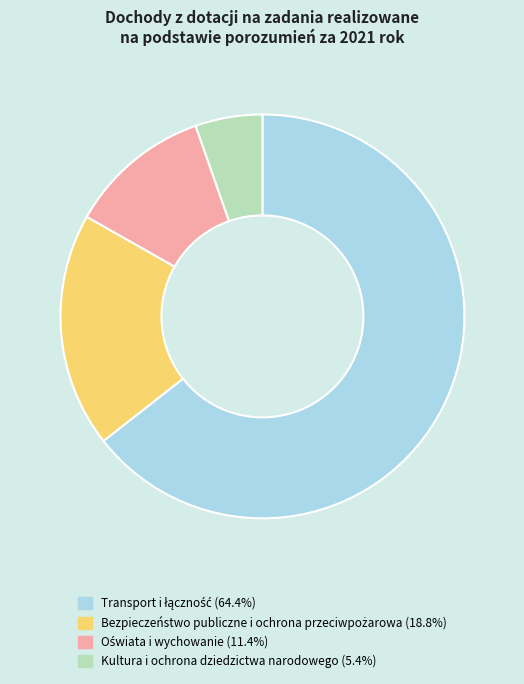

Which slice is the smallest?

Kultura i ochrona dziedzictwa narodowego